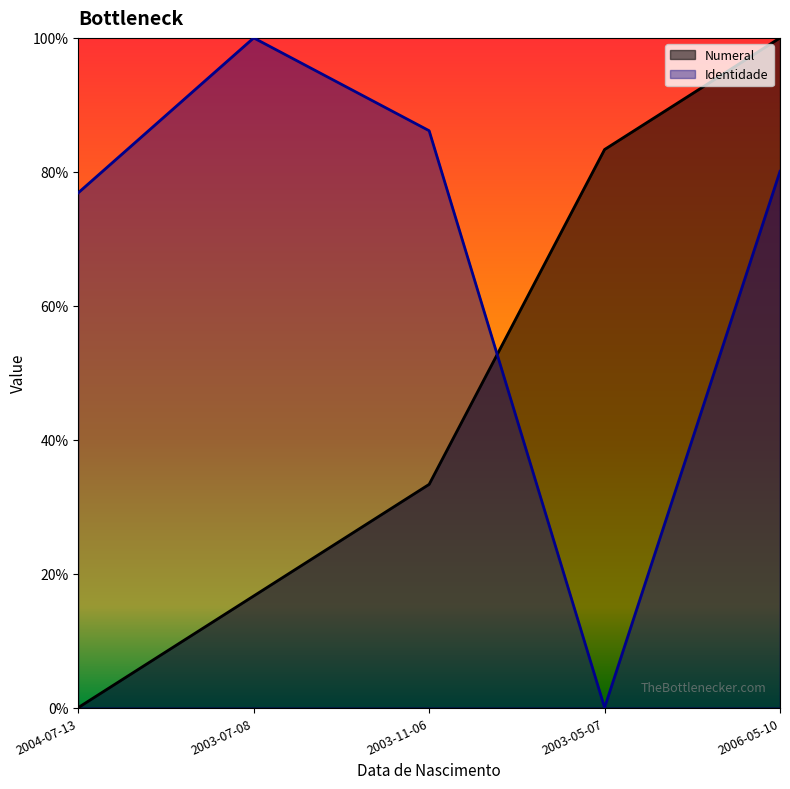

How many Identidade values are between 0 and 1?

5